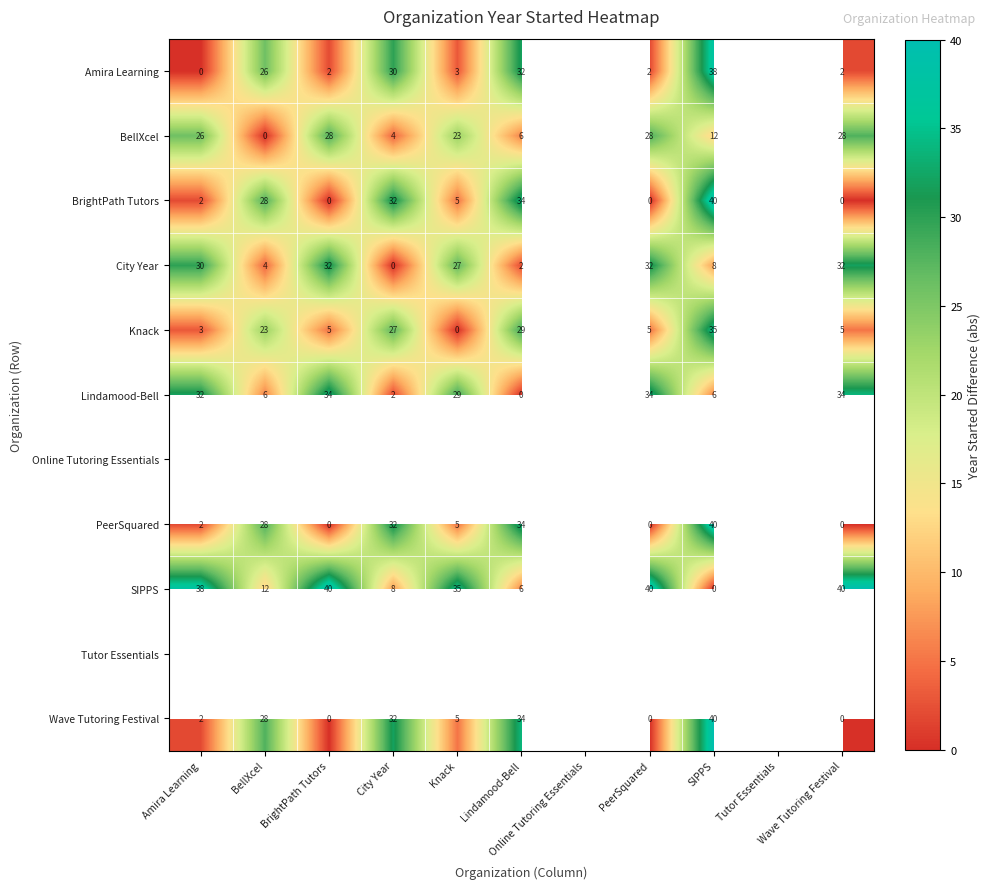

Read the BrightPath Tutors value at City Year.

32.0